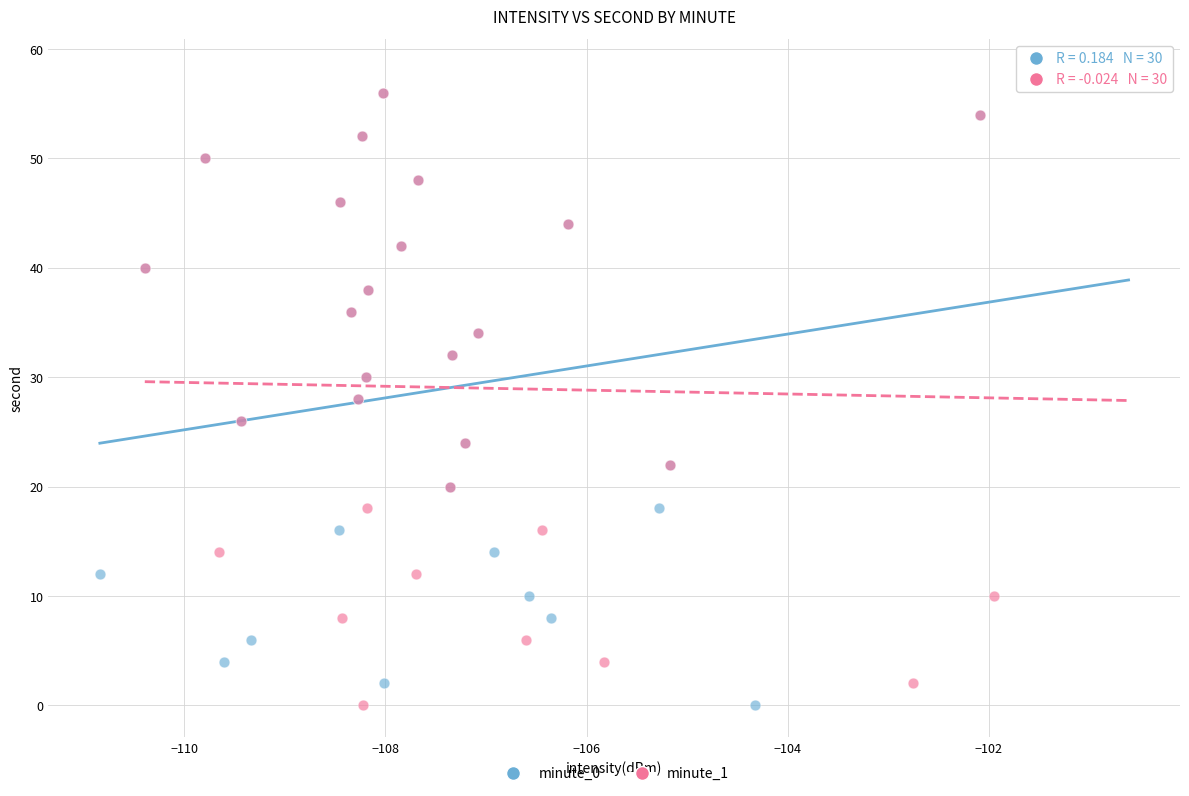

What are all the series names shown in the legend?

minute_0, minute_1